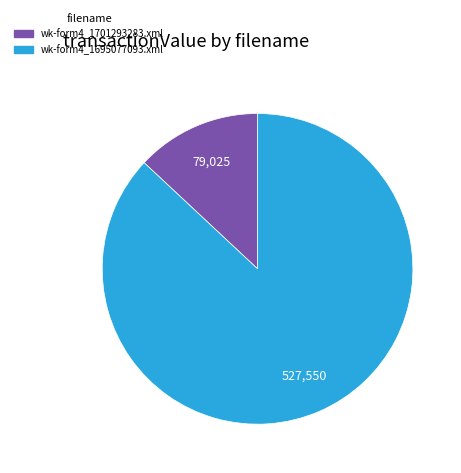

Combined, do wk-form4_1695077093.xml and wk-form4_1701293283.xml account for over 50%?

Yes